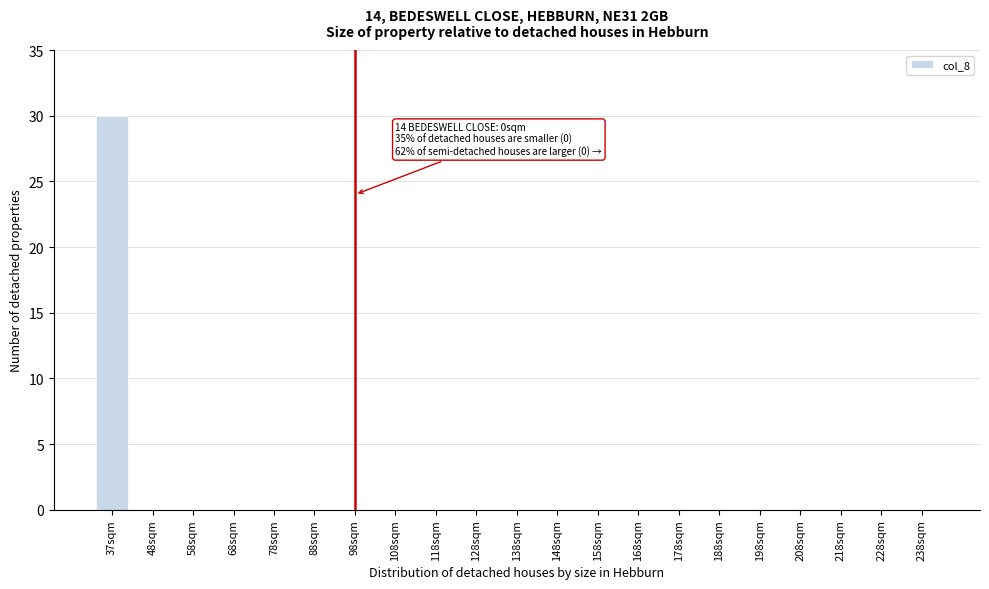

Reading left to right, what are all the values shown in this chart?

37sqm=30	48sqm=0	58sqm=0	68sqm=0	78sqm=0	88sqm=0	98sqm=0	108sqm=0	118sqm=0	128sqm=0	138sqm=0	148sqm=0	158sqm=0	168sqm=0	178sqm=0	188sqm=0	198sqm=0	208sqm=0	218sqm=0	228sqm=0	238sqm=0